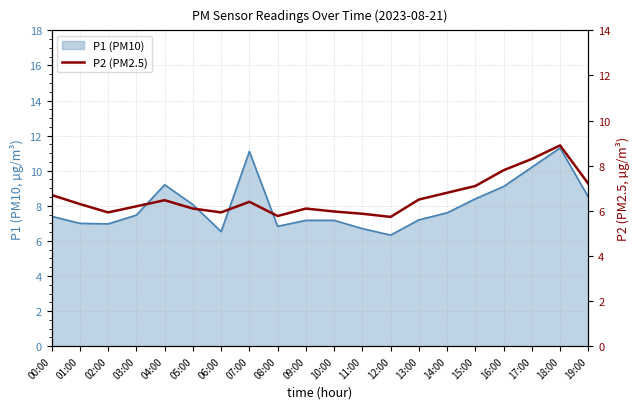

Reading right to left, what are all the values shown in this chart?

19:00=7.2	18:00=8.9	17:00=8.3	16:00=7.8	15:00=7.1	14:00=6.8	13:00=6.5	12:00=5.7	11:00=5.9	10:00=6.0	09:00=6.1	08:00=5.8	07:00=6.4	06:00=5.9	05:00=6.1	04:00=6.5	03:00=6.2	02:00=5.9	01:00=6.3	00:00=6.7